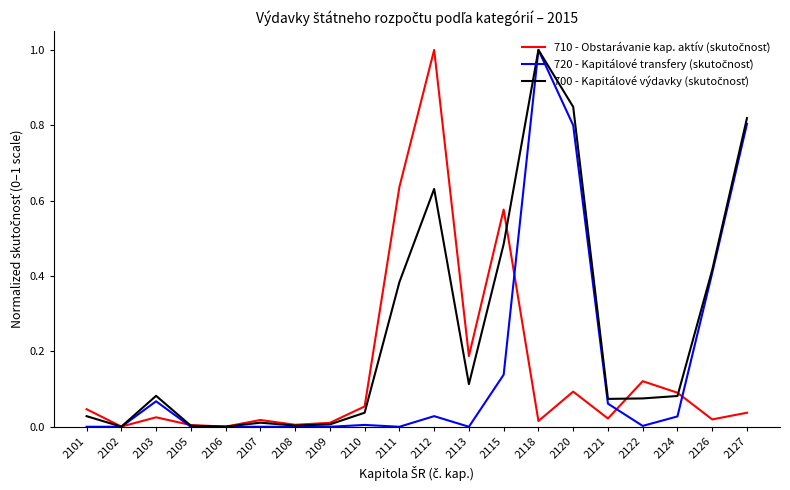

At which category is the sum across all series the highest?

2118